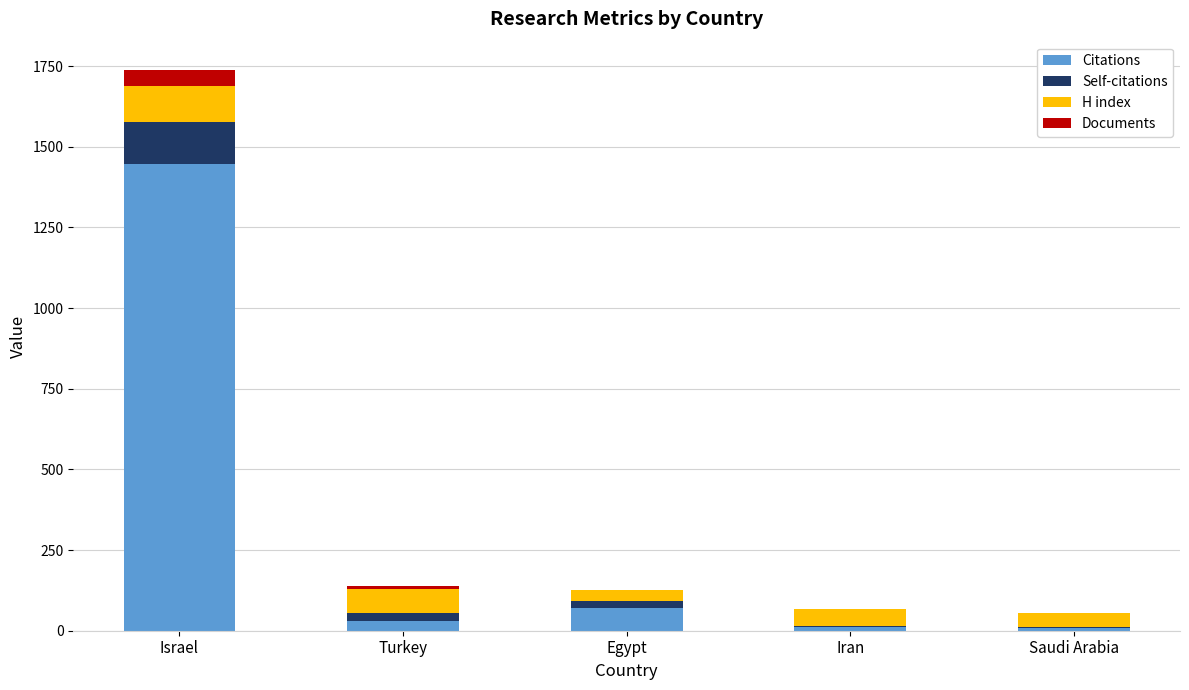

True or false: Citations has a value of 1446 at Israel.

True